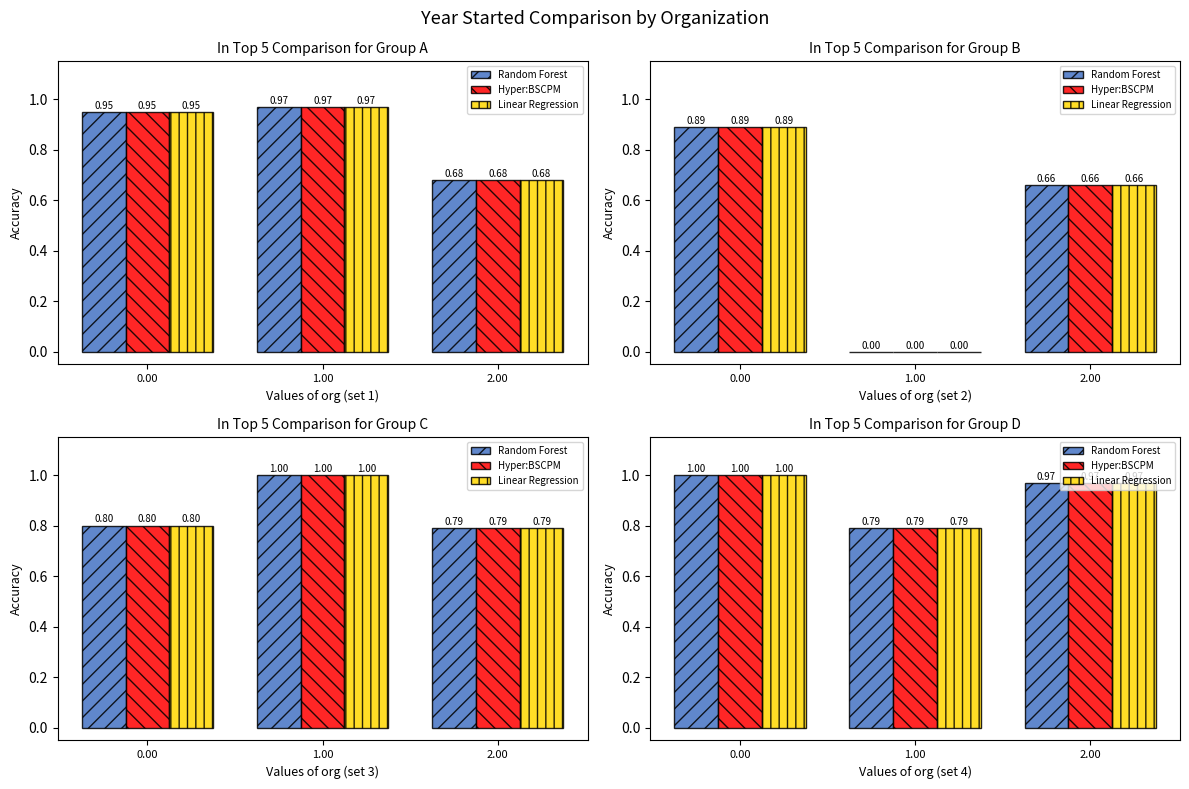

What value does the Random Forest series have at 0.00?

1.0